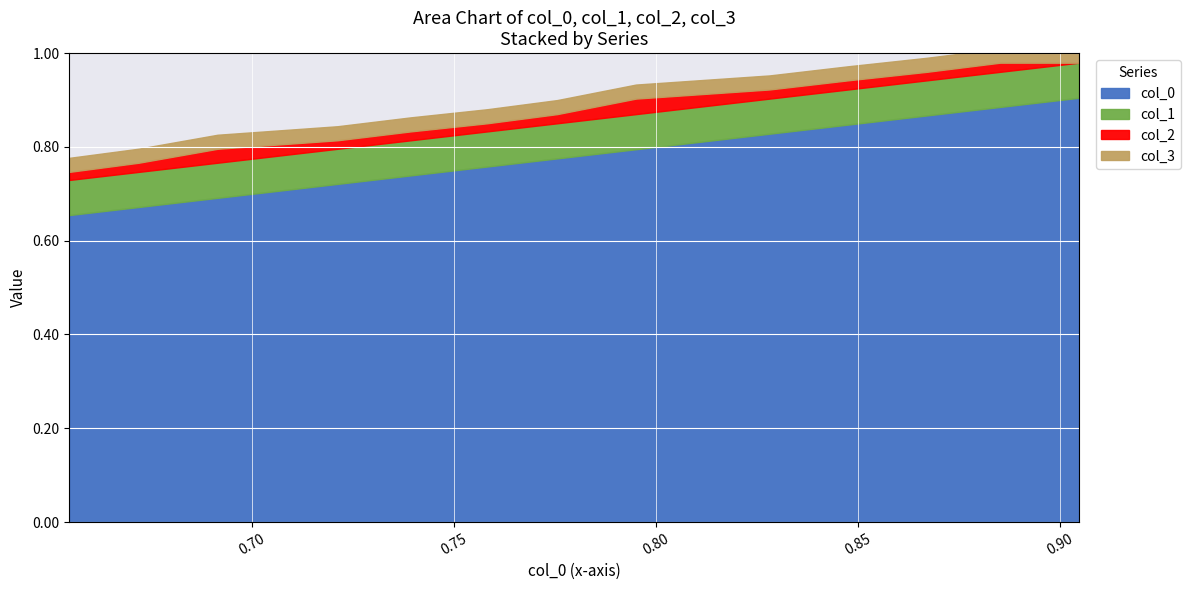

What is the spread (max minus min) of values at 0.795059?

0.8